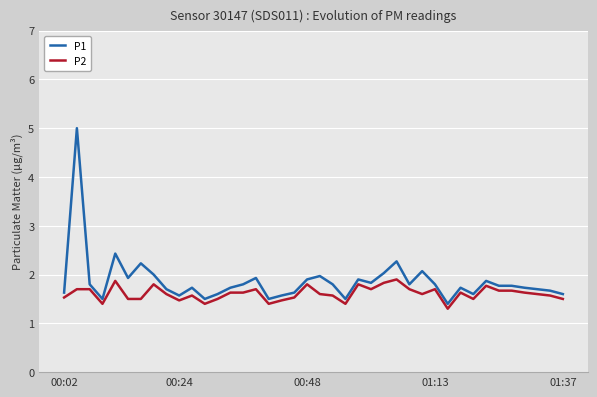

What is the minimum value for P1?

1.4